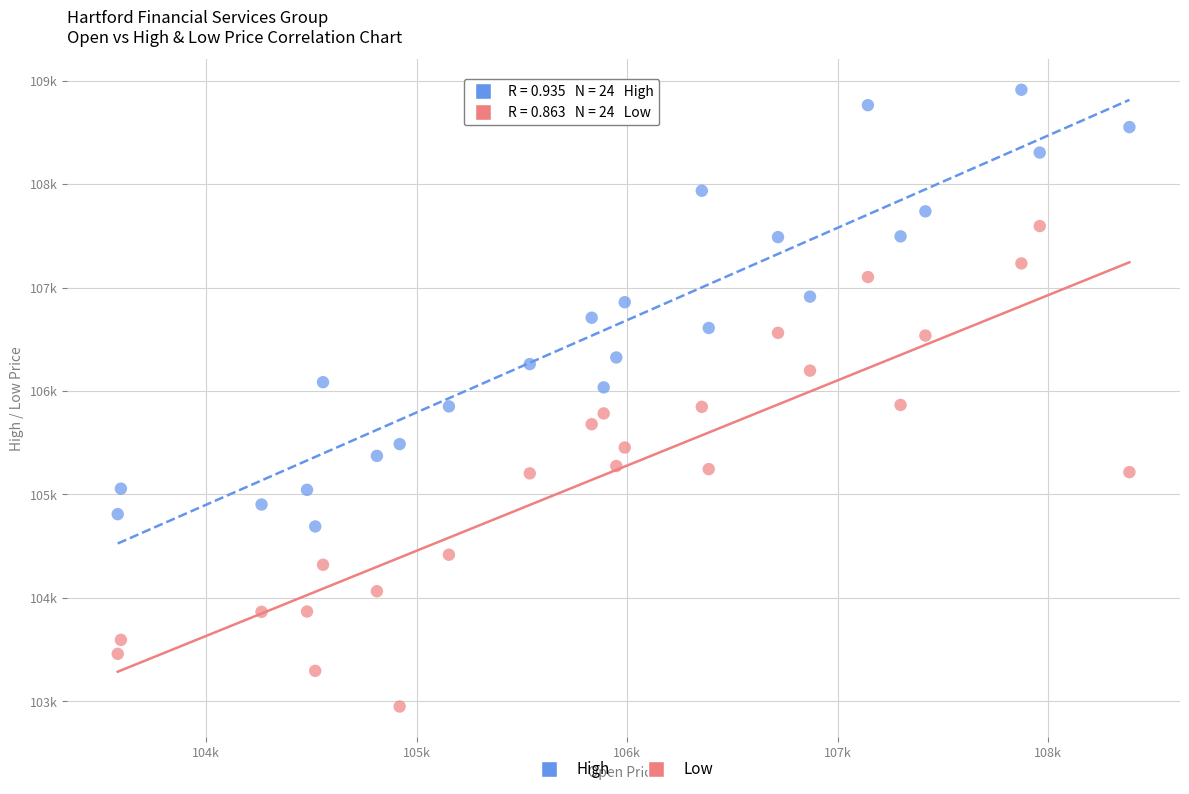

What are all the series names shown in the legend?

High, Low